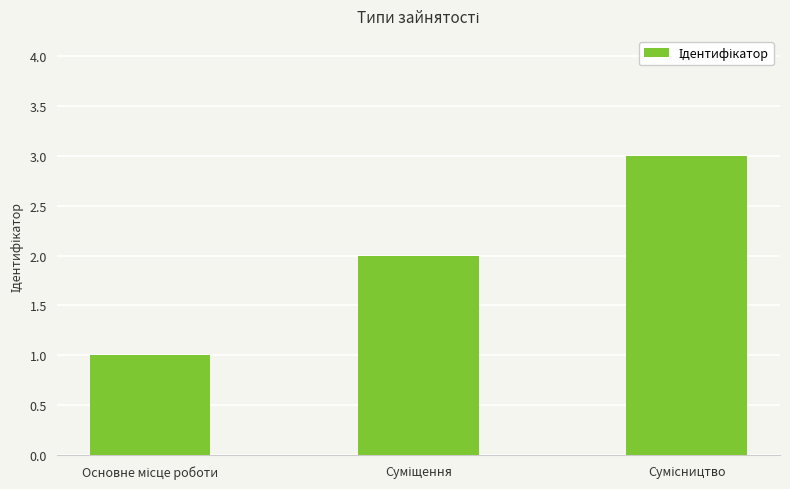

What is the sum of all values?

6